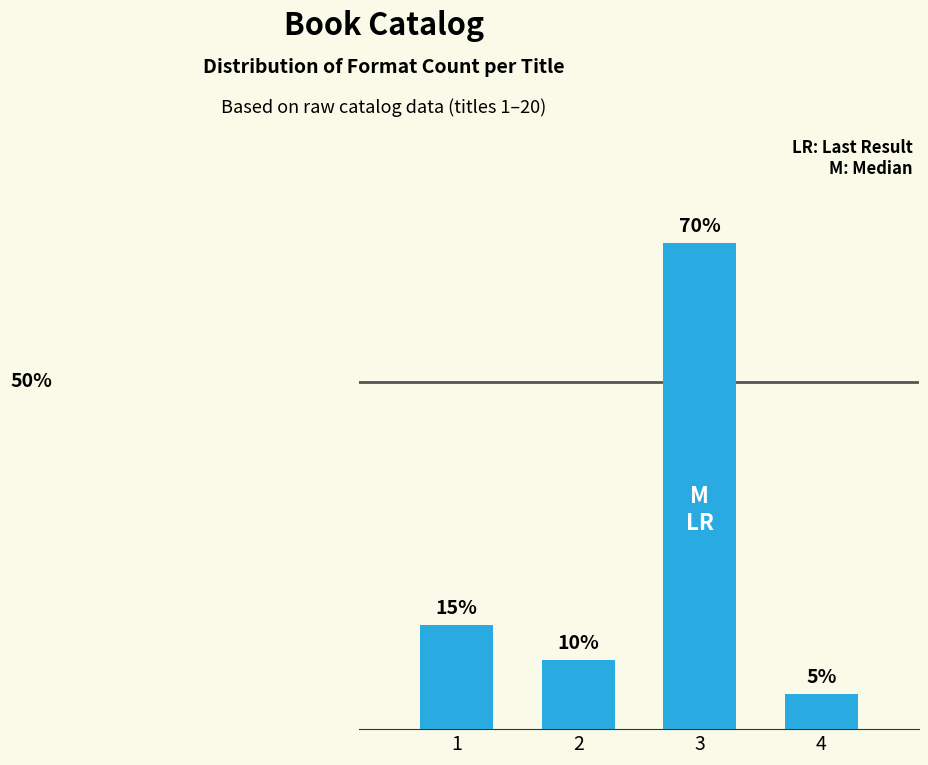

List the labels in order of value, smallest first.

4, 2, 1, 3